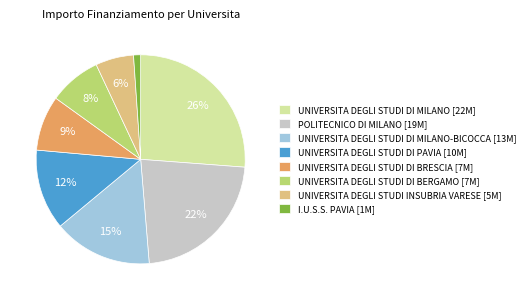

What is the largest slice in the pie chart?

UNIVERSITA DEGLI STUDI DI MILANO [22M]